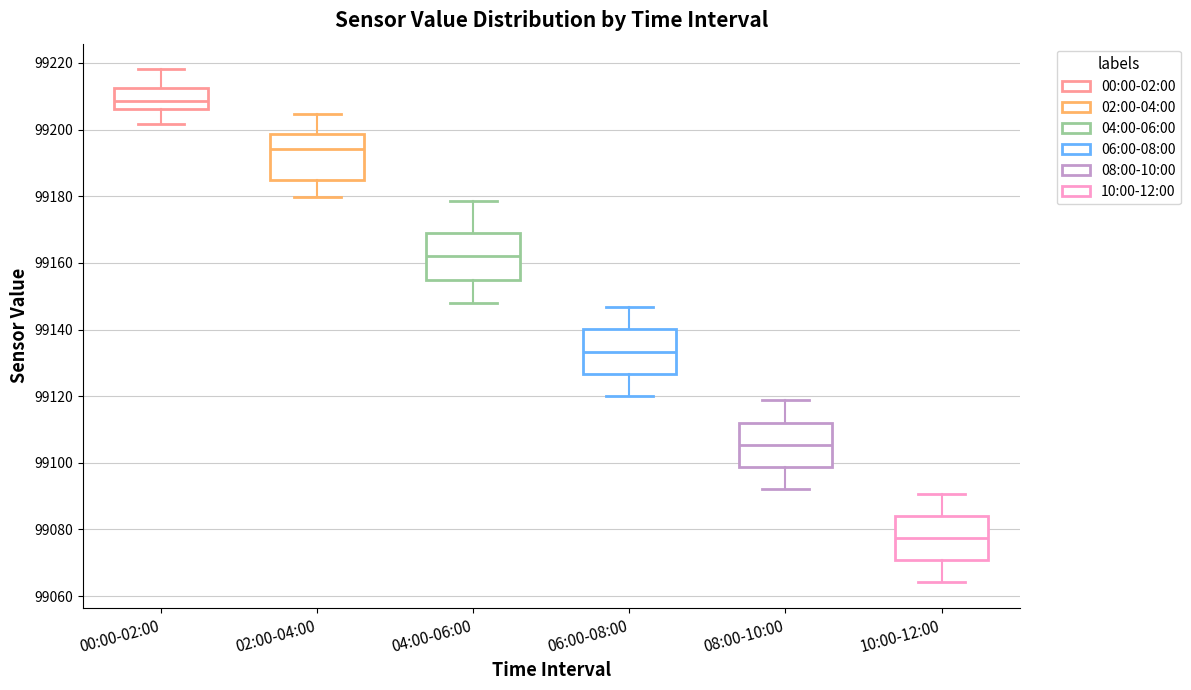

Reading left to right, transcribe this box plot: for each box, give where its median line is, the range the box spans, and where its two whiskers end, as read against the y-axis. The values are not printed on the chart, so give them approximately, as read against the axis.

00:00-02:00: median 99208, box 99206 to 99212, whiskers 99202 to 99218
02:00-04:00: median 99194, box 99184 to 99198, whiskers 99180 to 99204
04:00-06:00: median 99162, box 99154 to 99170, whiskers 99148 to 99178
06:00-08:00: median 99134, box 99126 to 99140, whiskers 99120 to 99146
08:00-10:00: median 99106, box 99098 to 99112, whiskers 99092 to 99118
10:00-12:00: median 99078, box 99070 to 99084, whiskers 99064 to 99090